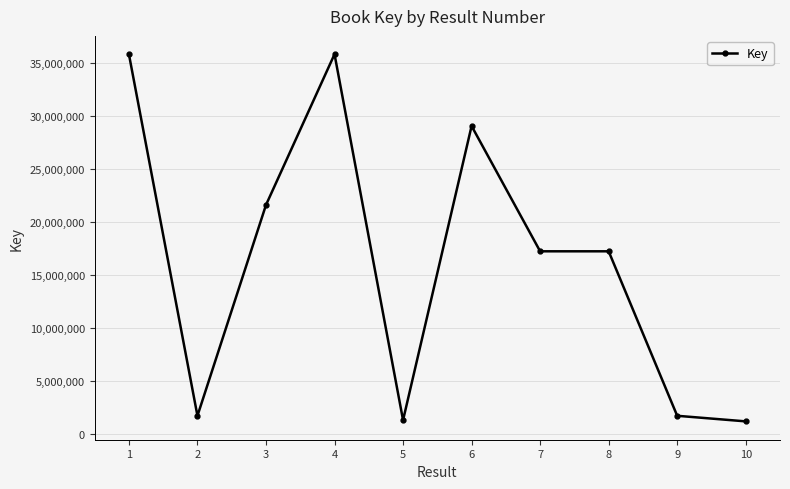

What is the difference between the second highest and second lowest values?

34500132